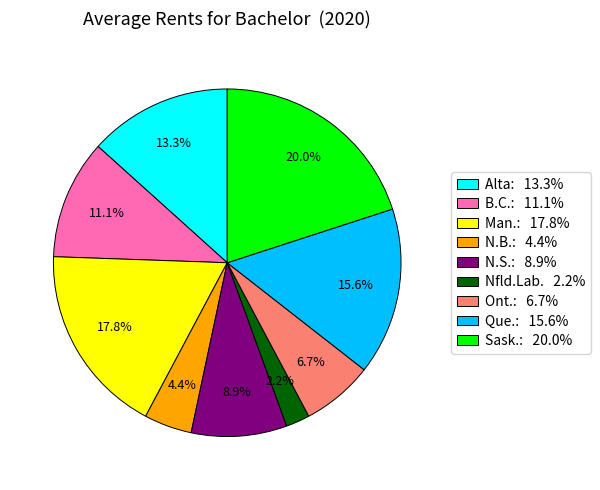

Rank the categories by value from lowest to highest.

Nfld.Lab. 2.2%, N.B.: 4.4%, Ont.: 6.7%, N.S.: 8.9%, B.C.: 11.1%, Alta: 13.3%, Que.: 15.6%, Man.: 17.8%, Sask.: 20.0%